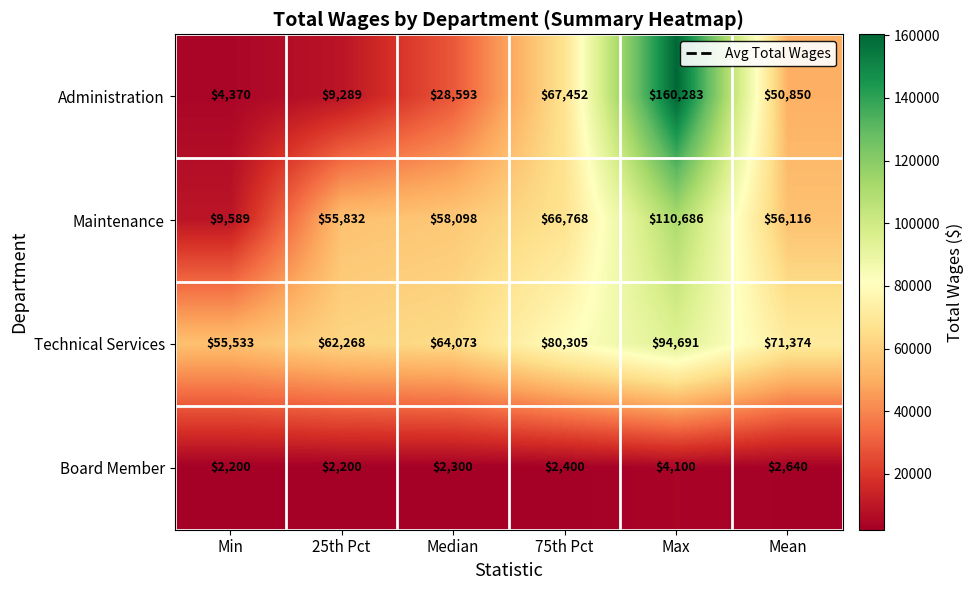

What is the lowest value of the Maintenance series?

9589